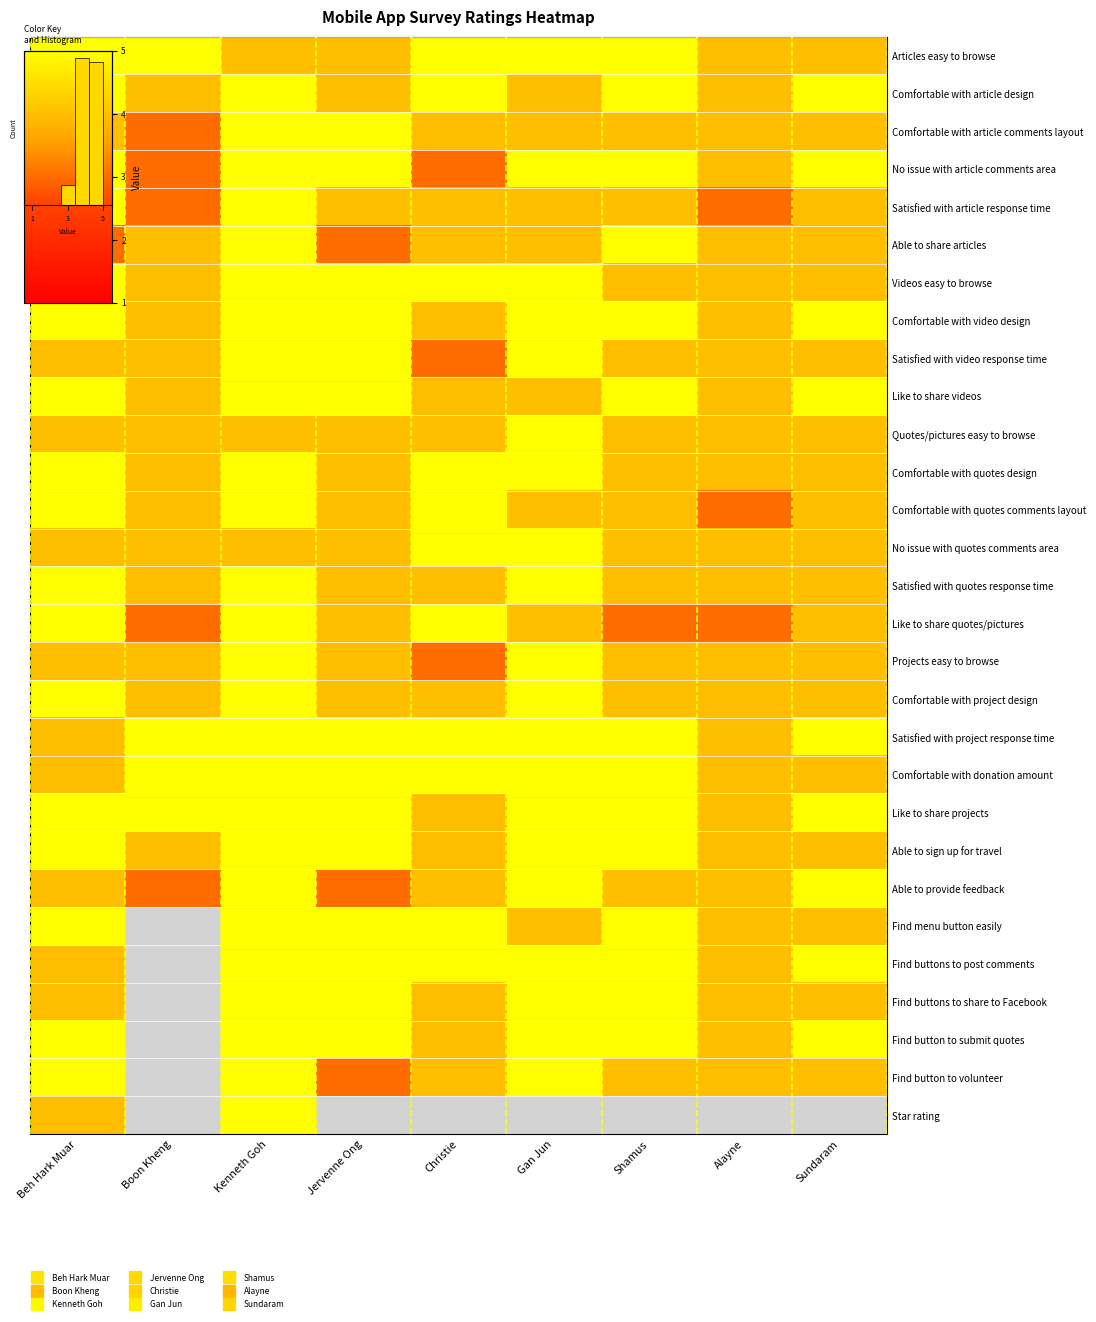

At Boon Kheng, list the series in order from smallest to largest.

Comfortable with article comments layout, No issue with article comments area, Satisfied with article response time, Like to share quotes/pictures, Able to provide feedback, Comfortable with article design, Able to share articles, Videos easy to browse, Comfortable with video design, Satisfied with video response time, Like to share videos, Quotes/pictures easy to browse, Comfortable with quotes design, Comfortable with quotes comments layout, No issue with quotes comments area, Satisfied with quotes response time, Projects easy to browse, Comfortable with project design, Able to sign up for travel, Articles easy to browse, Satisfied with project response time, Comfortable with donation amount, Like to share projects, Find menu button easily, Find buttons to post comments, Find buttons to share to Facebook, Find button to submit quotes, Find button to volunteer, Star rating